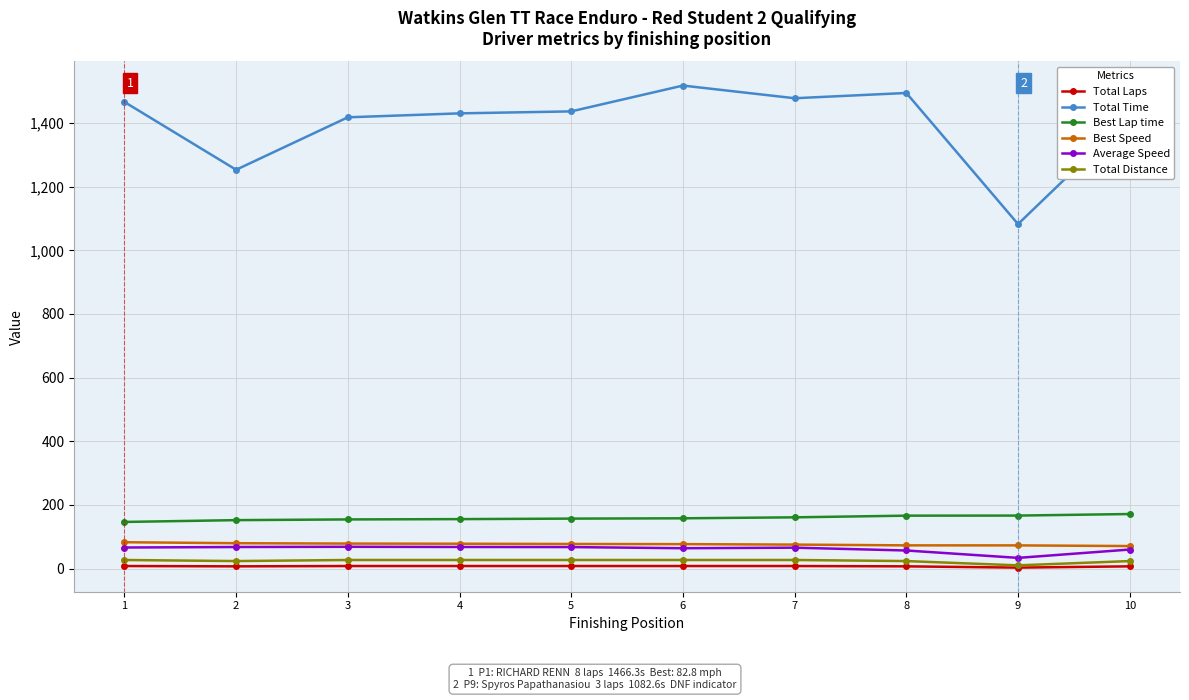

At how many categories does at least one series exceed 1109?

9